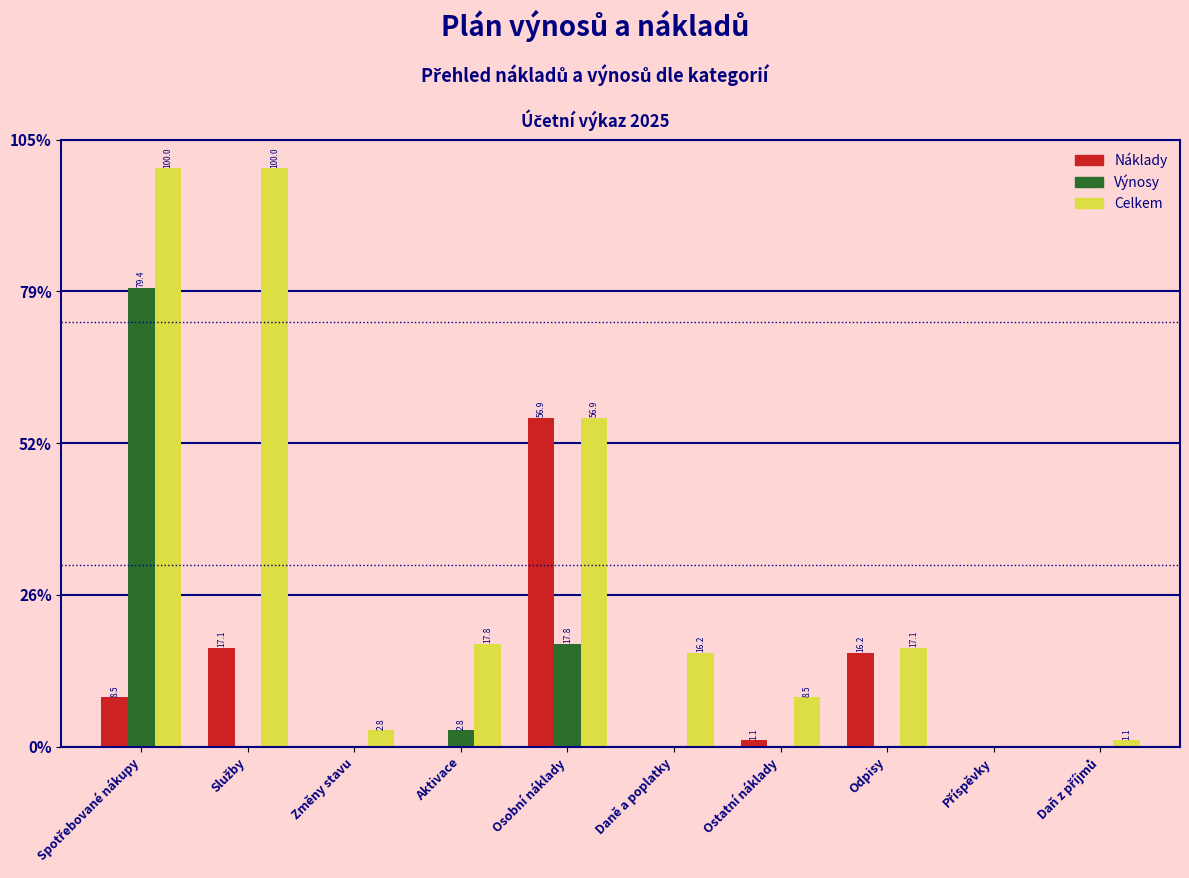

Where is Celkem nearest to the value 50?

Osobní náklady